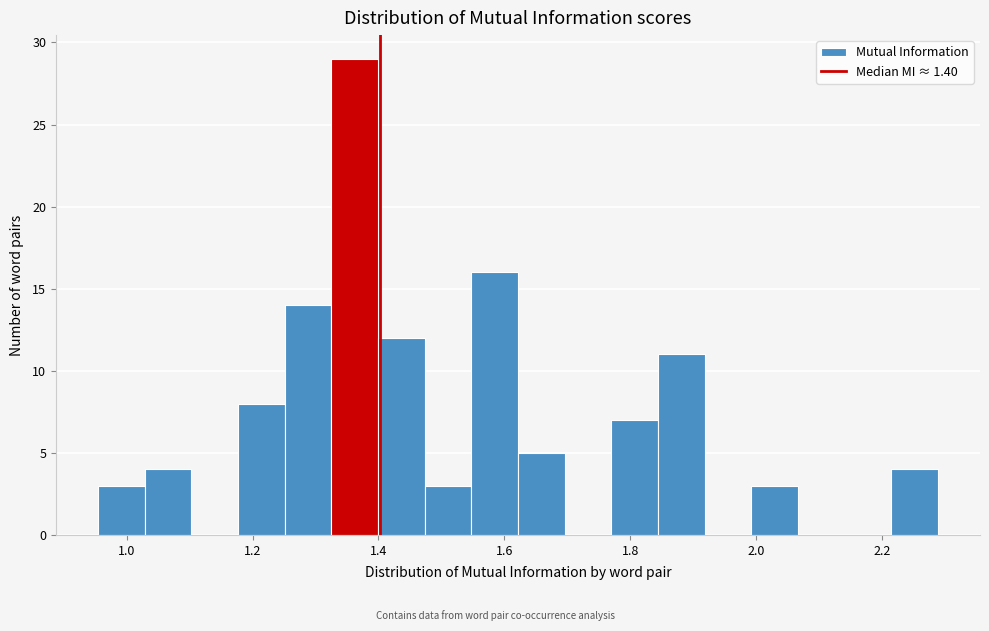

Around what value on the x-axis is the tallest bar? Give the approximate position of its centre, as read against the axis.

1.36